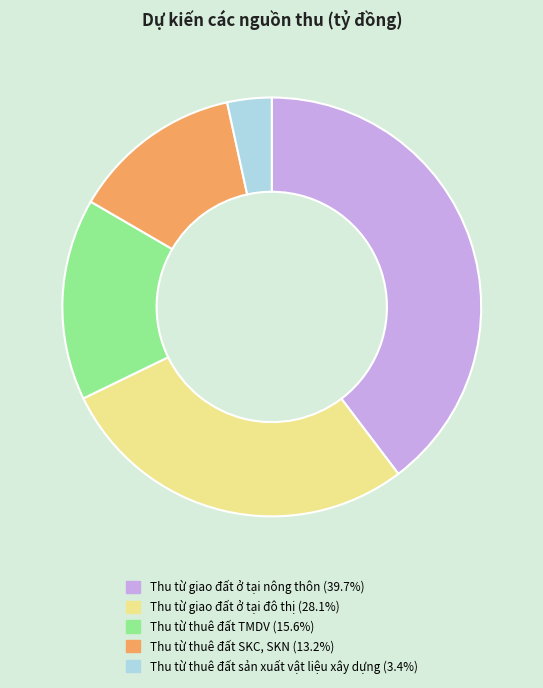

Rank the categories by value from highest to lowest.

Thu từ giao đất ở tại nông thôn, Thu từ giao đất ở tại đô thị, Thu từ thuê đất TMDV, Thu từ thuê đất SKC, SKN, Thu từ thuê đất sản xuất vật liệu xây dựng